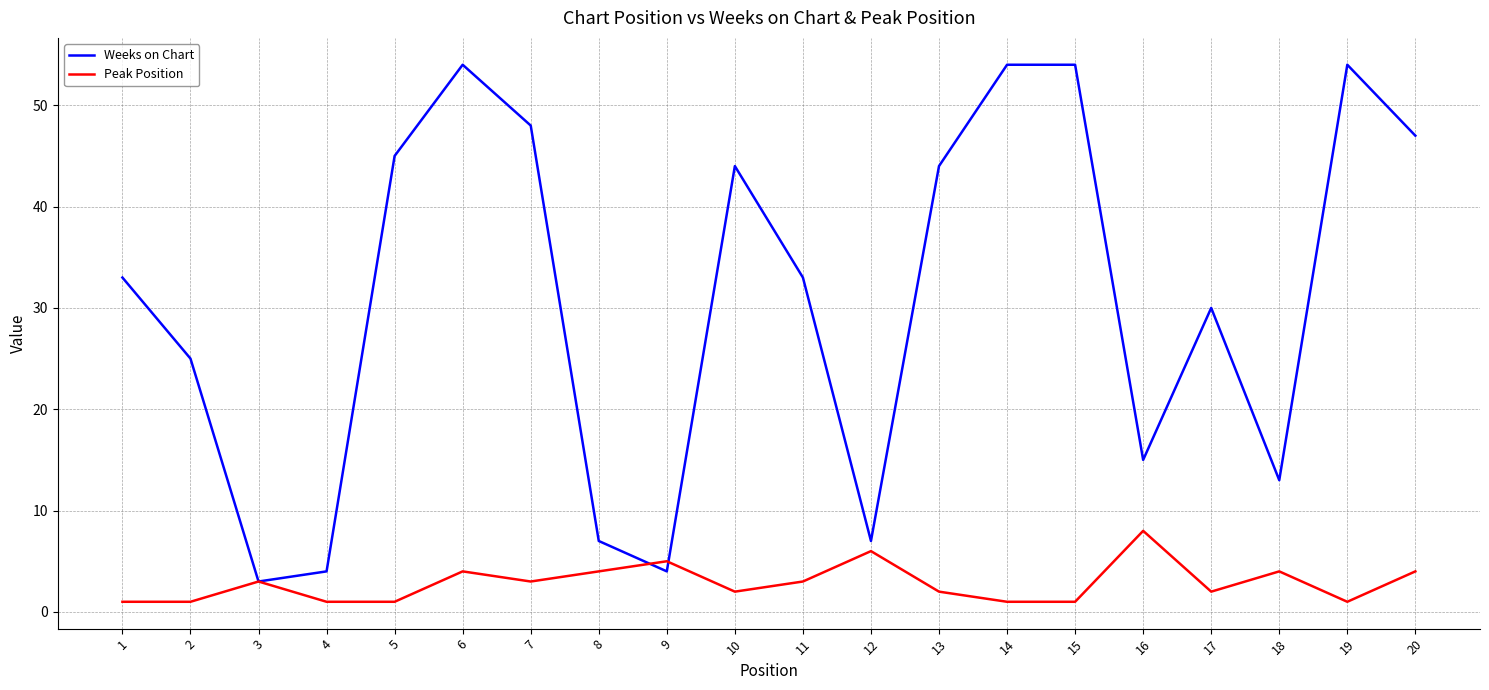

Reading right to left, transcribe all the data shown in this chart.

Weeks on Chart: 20=47	19=54	18=13	17=30	16=15	15=54	14=54	13=44	12=7	11=33	10=44	9=4	8=7	7=48	6=54	5=45	4=4	3=3	2=25	1=33
Peak Position: 20=4	19=1	18=4	17=2	16=8	15=1	14=1	13=2	12=6	11=3	10=2	9=5	8=4	7=3	6=4	5=1	4=1	3=3	2=1	1=1